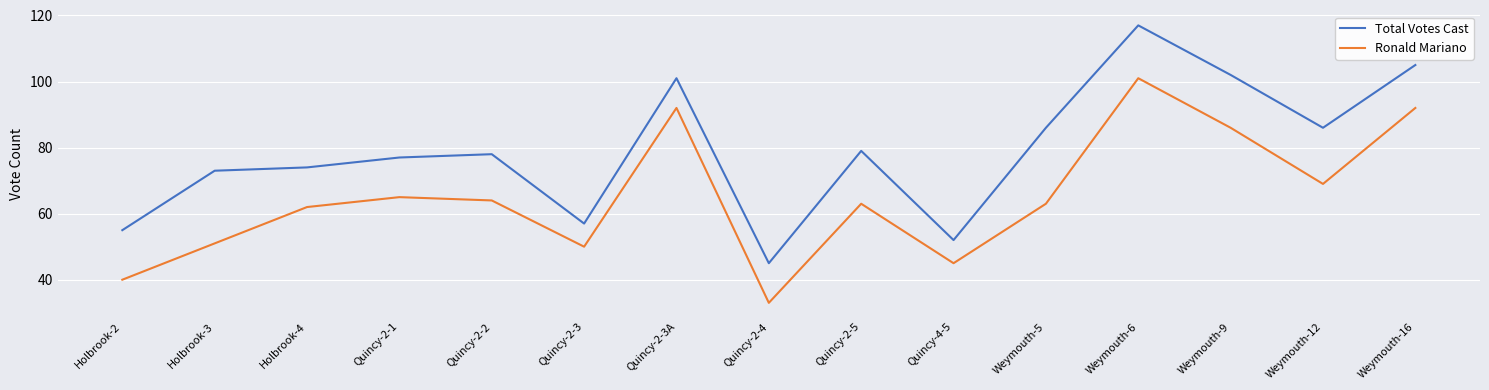

What position from the left is Quincy-4-5?

10